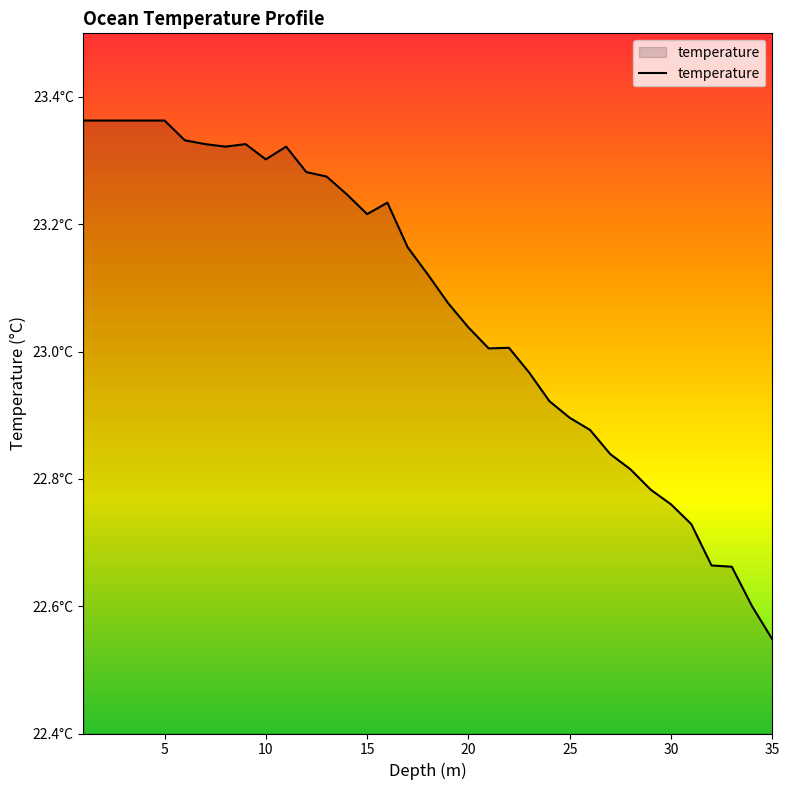

List the labels in order of value, largest first.

1.0, 2.0, 3.0, 4.0, 5.0, 6.0, 7.0, 9.0, 8.0, 11.0, 10.0, 12.0, 13.0, 14.0, 16.0, 15.0, 17.0, 18.0, 19.0, 20.0, 22.0, 21.0, 23.0, 24.0, 25.0, 26.0, 27.0, 28.0, 29.0, 30.0, 31.0, 32.0, 33.0, 34.0, 35.0